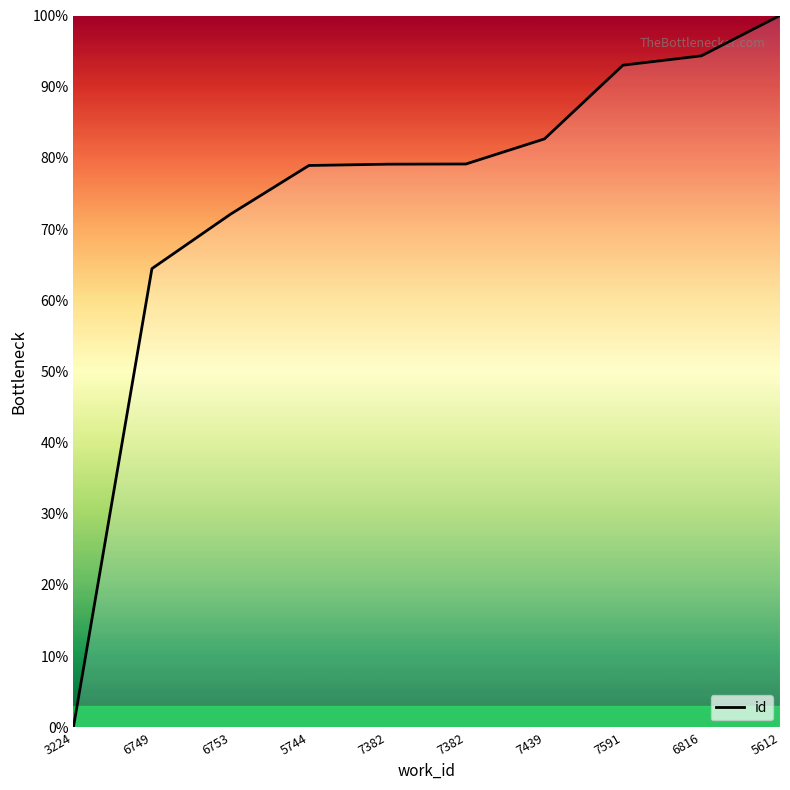

List the labels in order of value, smallest first.

3224, 6749, 6753, 5744, 7382, 7382, 7439, 7591, 6816, 5612